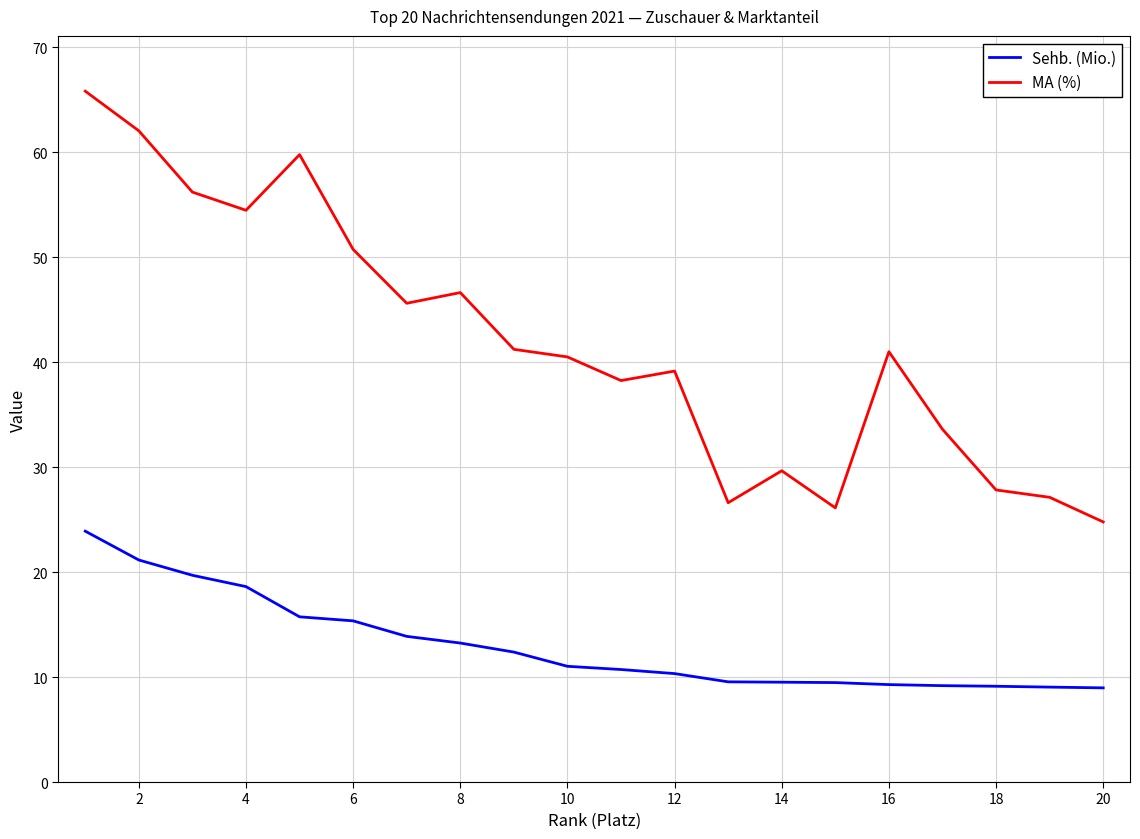

Which series has the largest total across all categories?

MA (%)